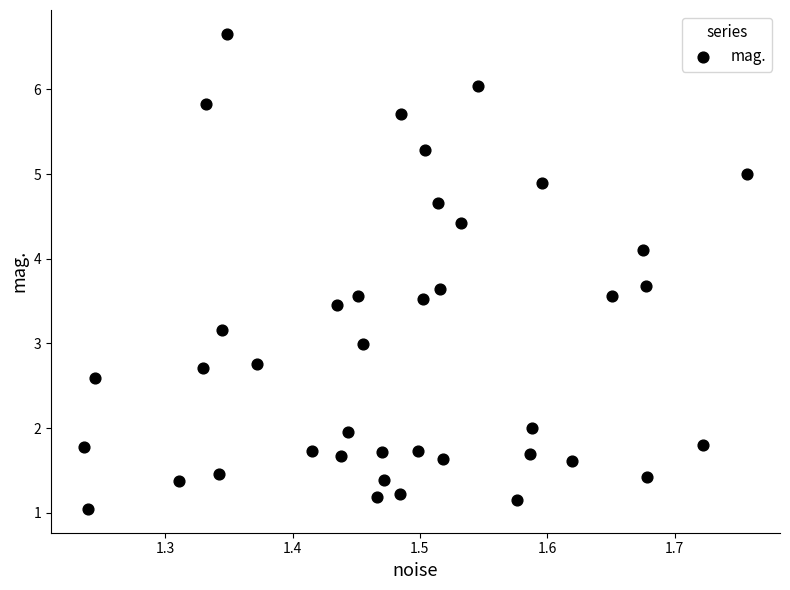

What is the range of Y values (max minus min)?

5.6